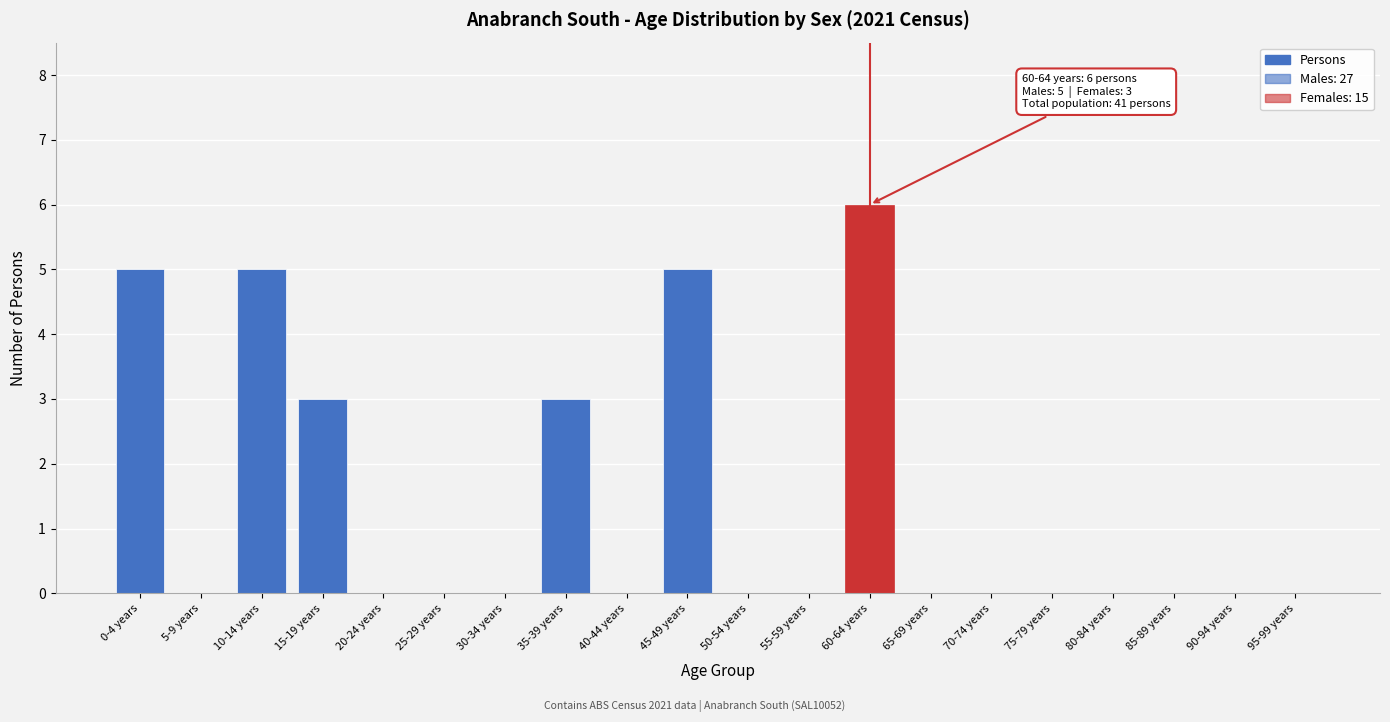

Reading left to right, extract all data points from this chart.

0-4 years=5	5-9 years=0	10-14 years=5	15-19 years=3	20-24 years=0	25-29 years=0	30-34 years=0	35-39 years=3	40-44 years=0	45-49 years=5	50-54 years=0	55-59 years=0	60-64 years=6	65-69 years=0	70-74 years=0	75-79 years=0	80-84 years=0	85-89 years=0	90-94 years=0	95-99 years=0